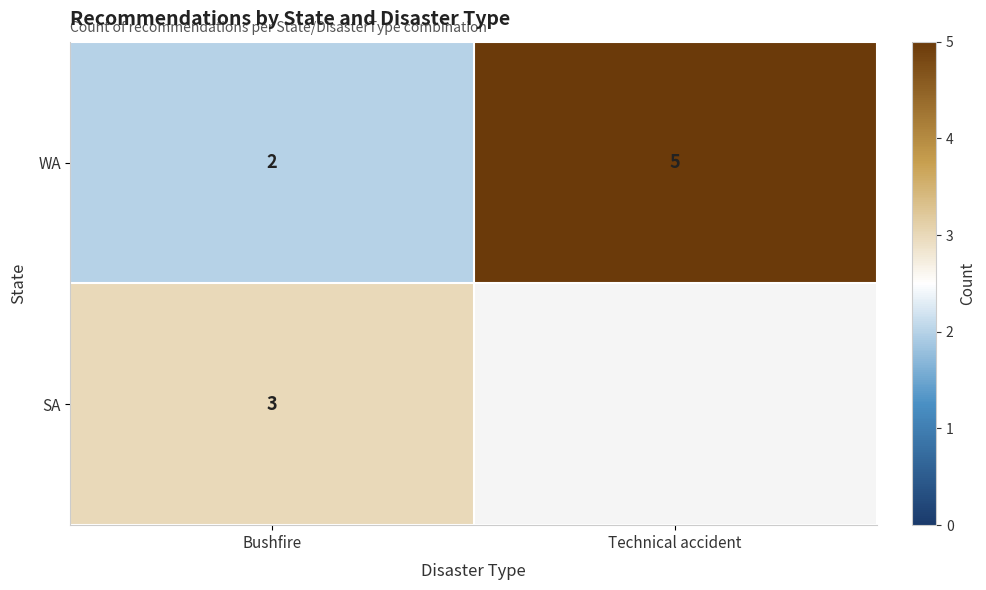

At which label is WA closest to 3?

Bushfire